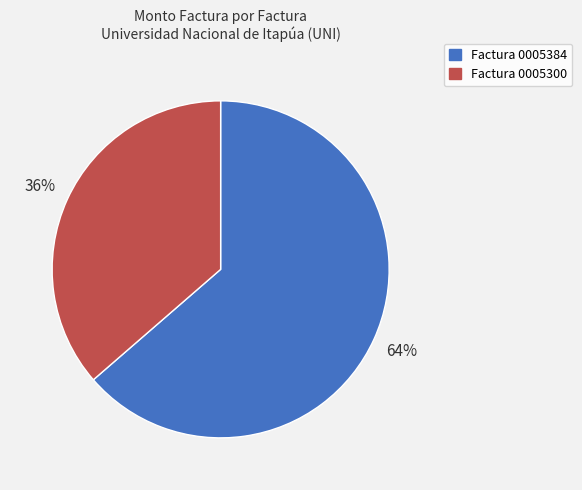

Is it true that Factura 0005384 is 64% of the pie?

True